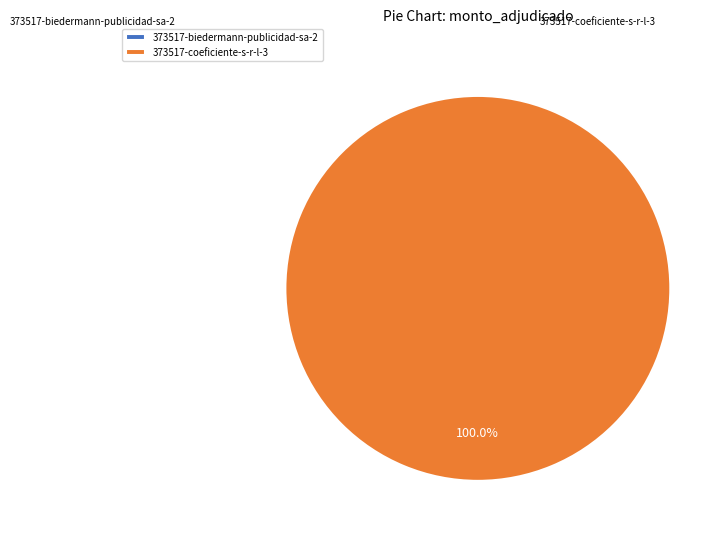

Does any single category account for the majority?

Yes